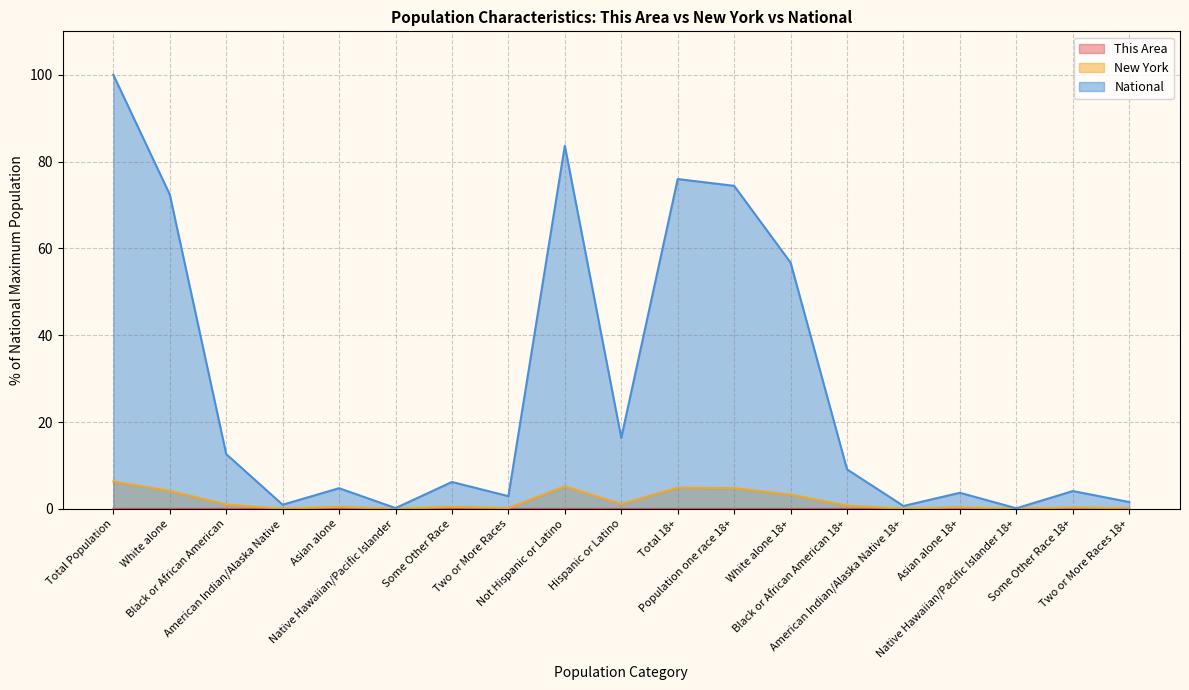

What is the value of the National point at the 17th from the left?

0.1